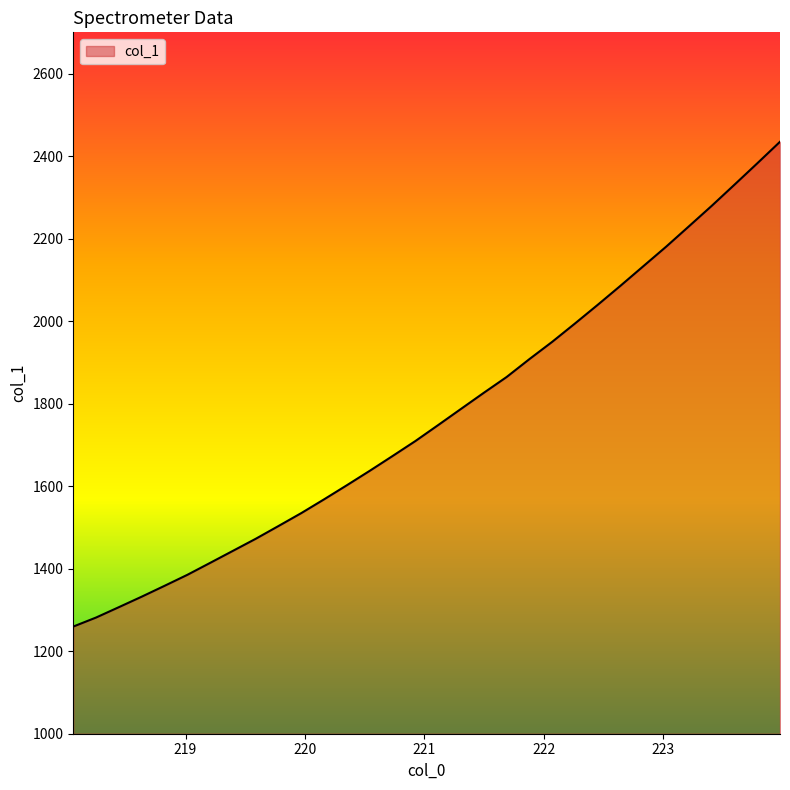

True or false: there are more than 1 points higher than both neighbors.

False